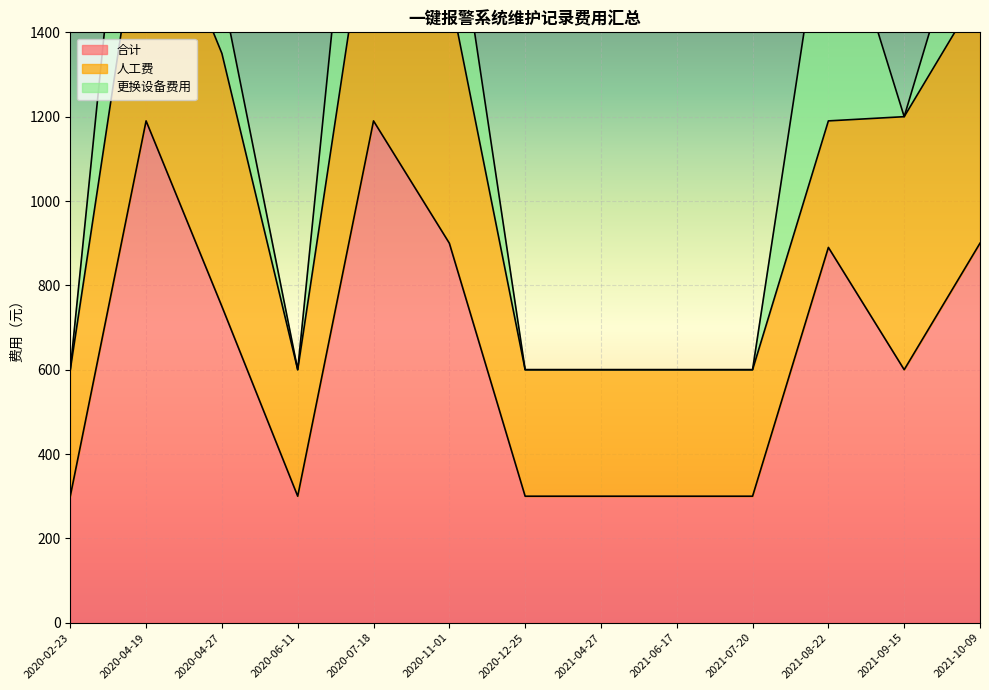

How many lines are shown in the chart?

3